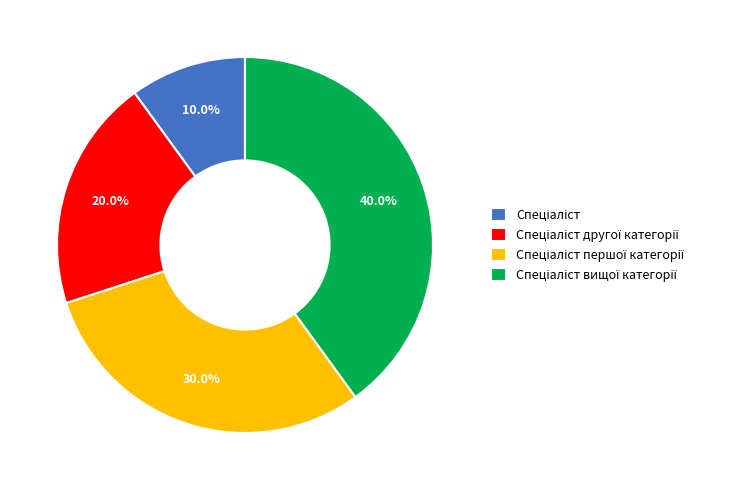

Does any single category account for the majority?

No